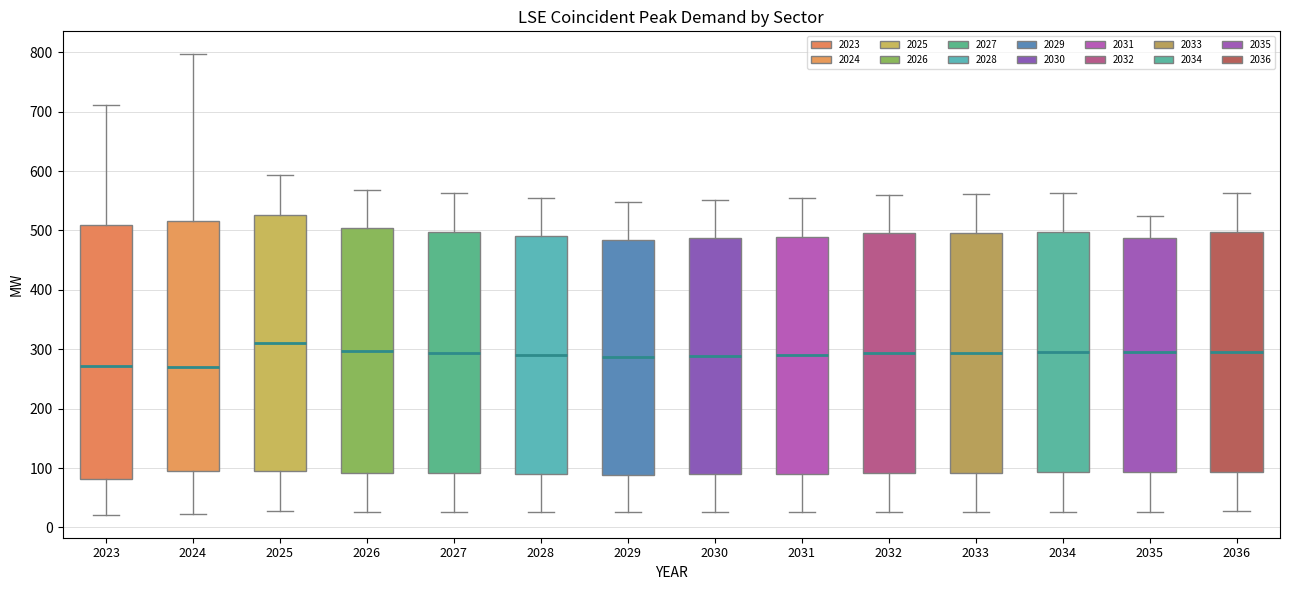

Where does the lower whisker of the box at x = 2035 end on the y-axis? The values are not printed on the chart, so give them approximately, as read against the axis.

30